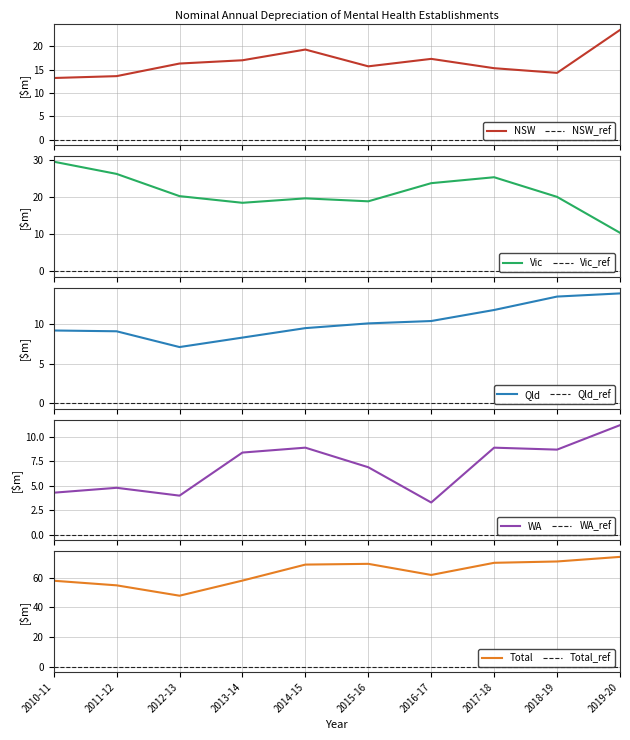

Which series ends up on top after the final intersection of Qld and Vic?

Qld